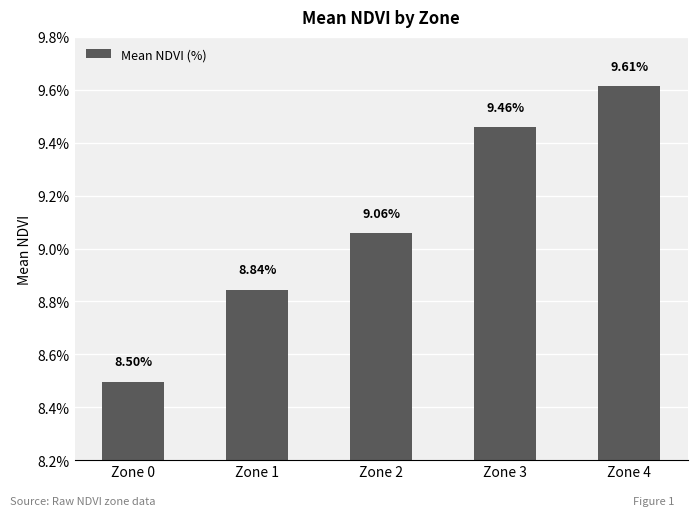

What is the change in value from Zone 3 to Zone 4?

+0.2